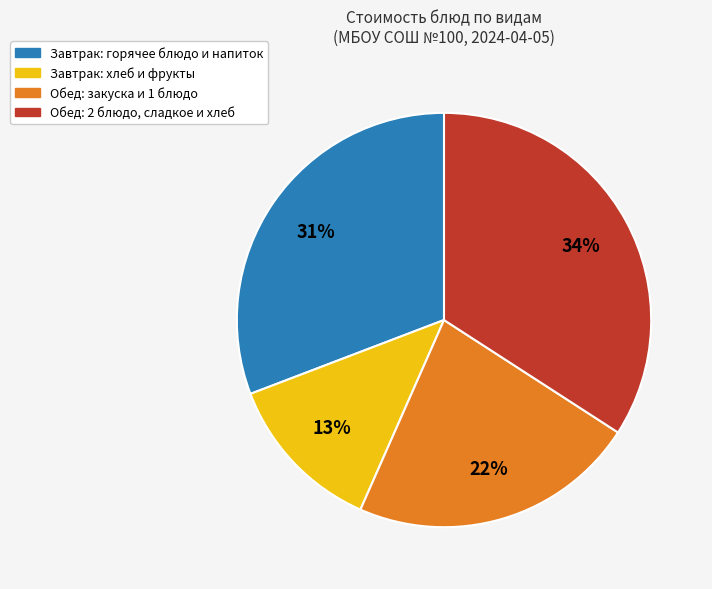

Does any single category account for the majority?

No